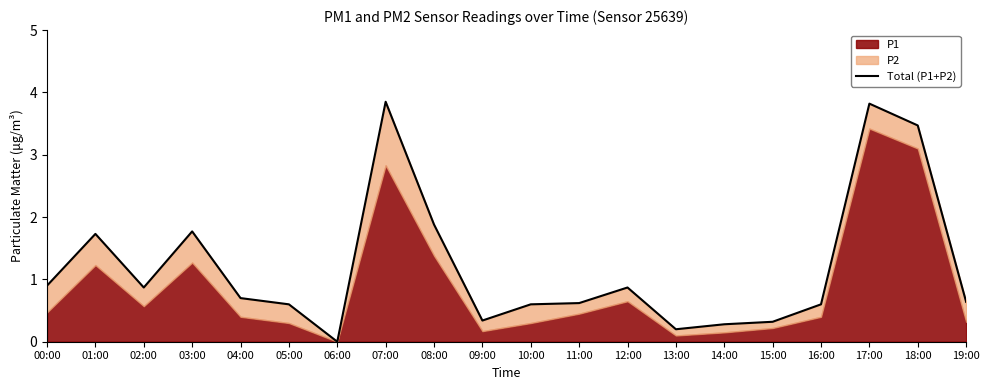

What is the difference between the second highest and second lowest values?

3.6